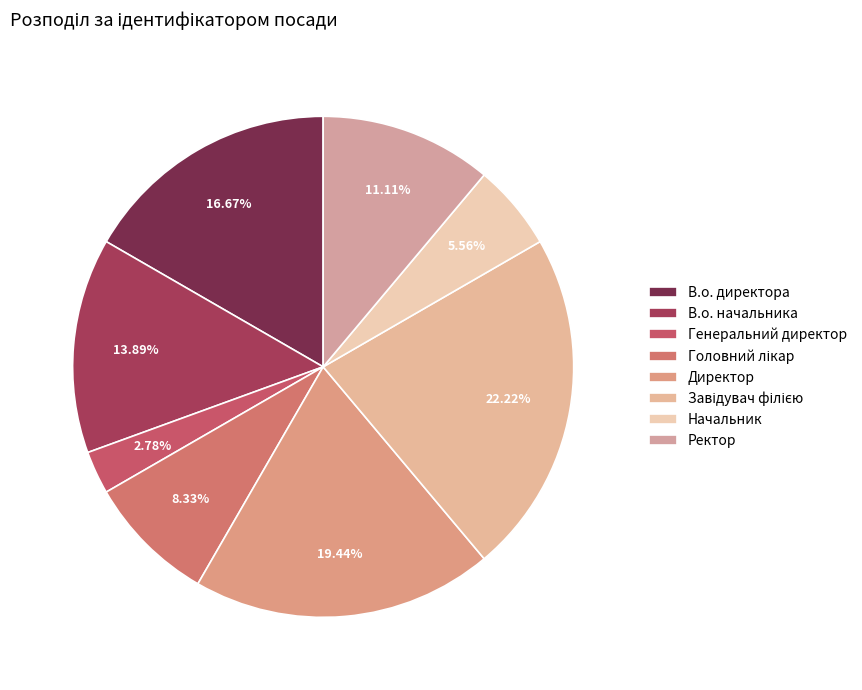

Which category has the smallest portion of the pie?

Генеральний директор